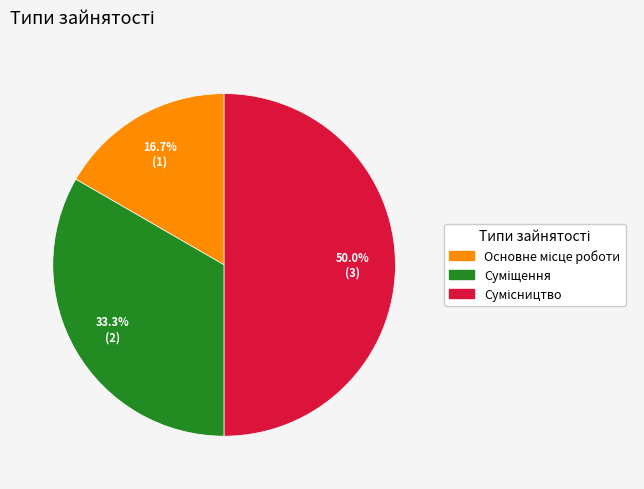

To the nearest percent, what is the average slice percentage?

33%